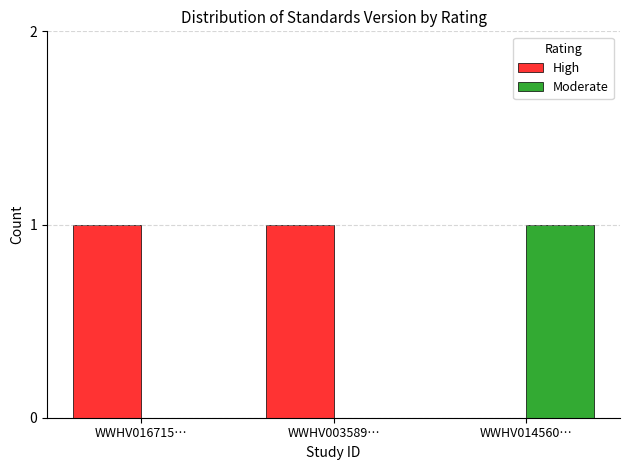

Is the value of Moderate at WWHV016715… greater than the value of High at WWHV016715…?

No